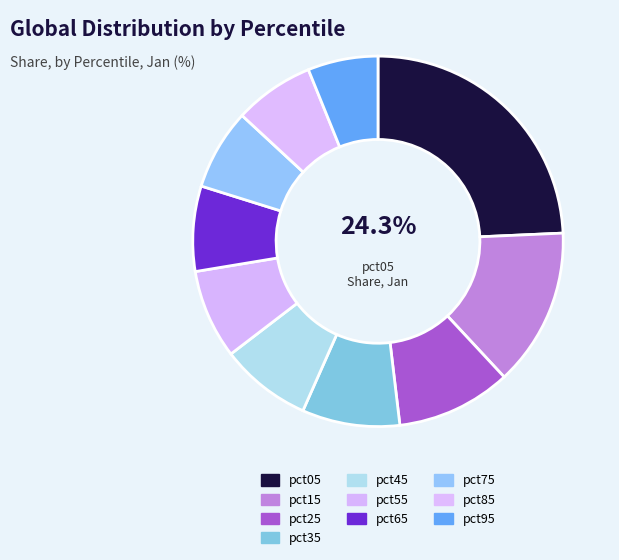

To the nearest percent, what percentage of the pie is pct65?

7%